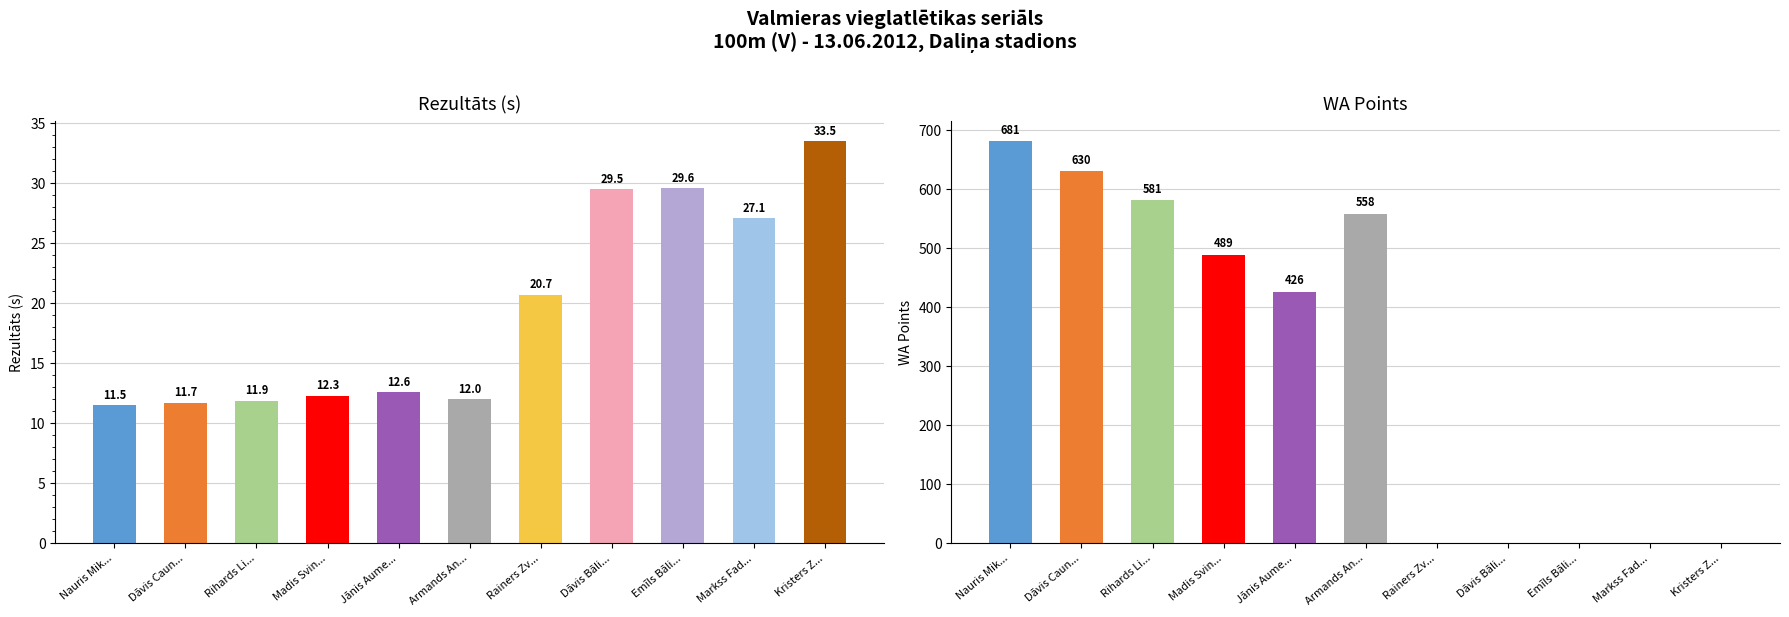

How many data points does each series have?

11